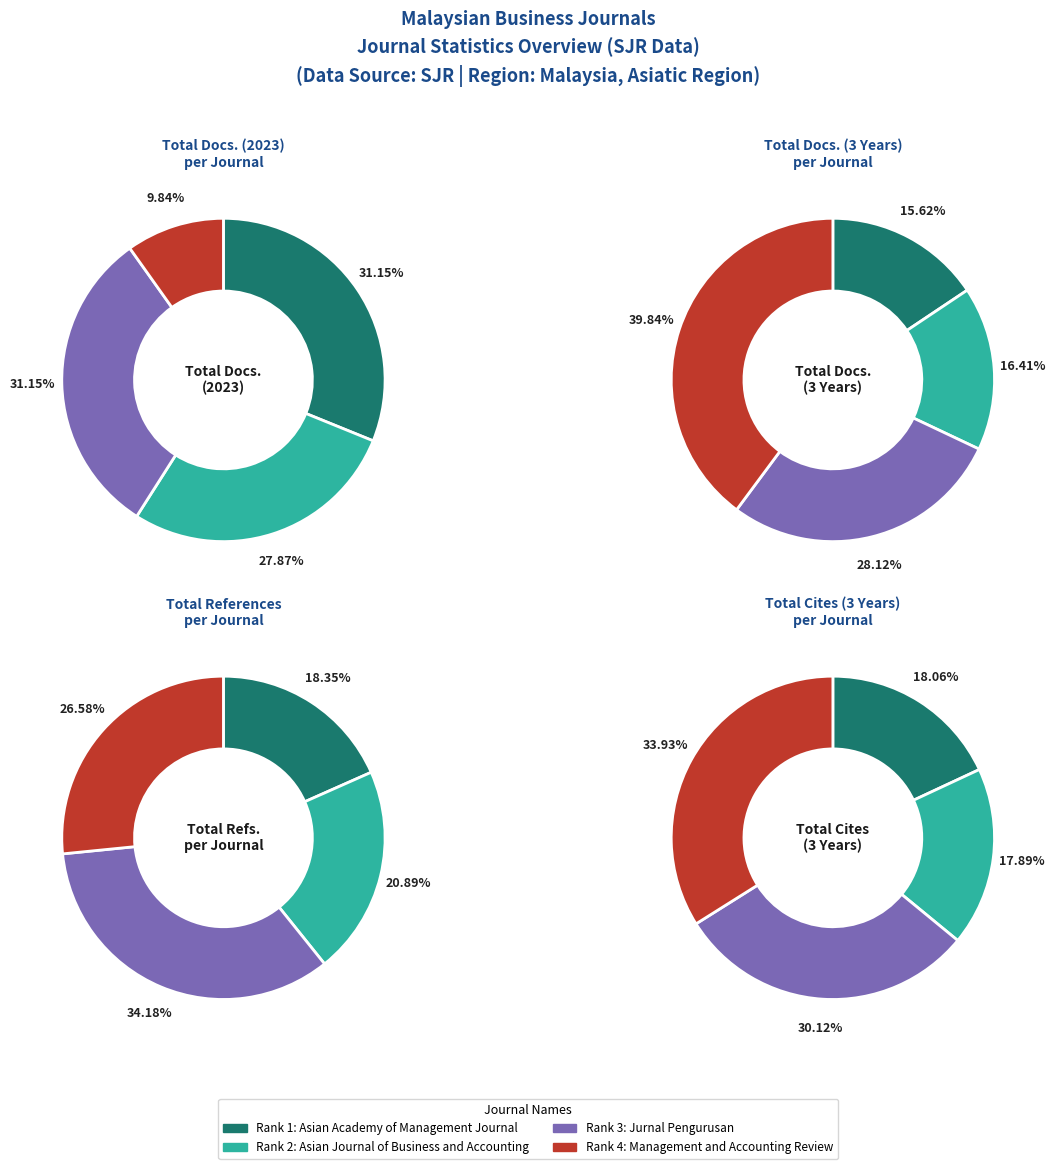

Count the number of slices in the pie.

4